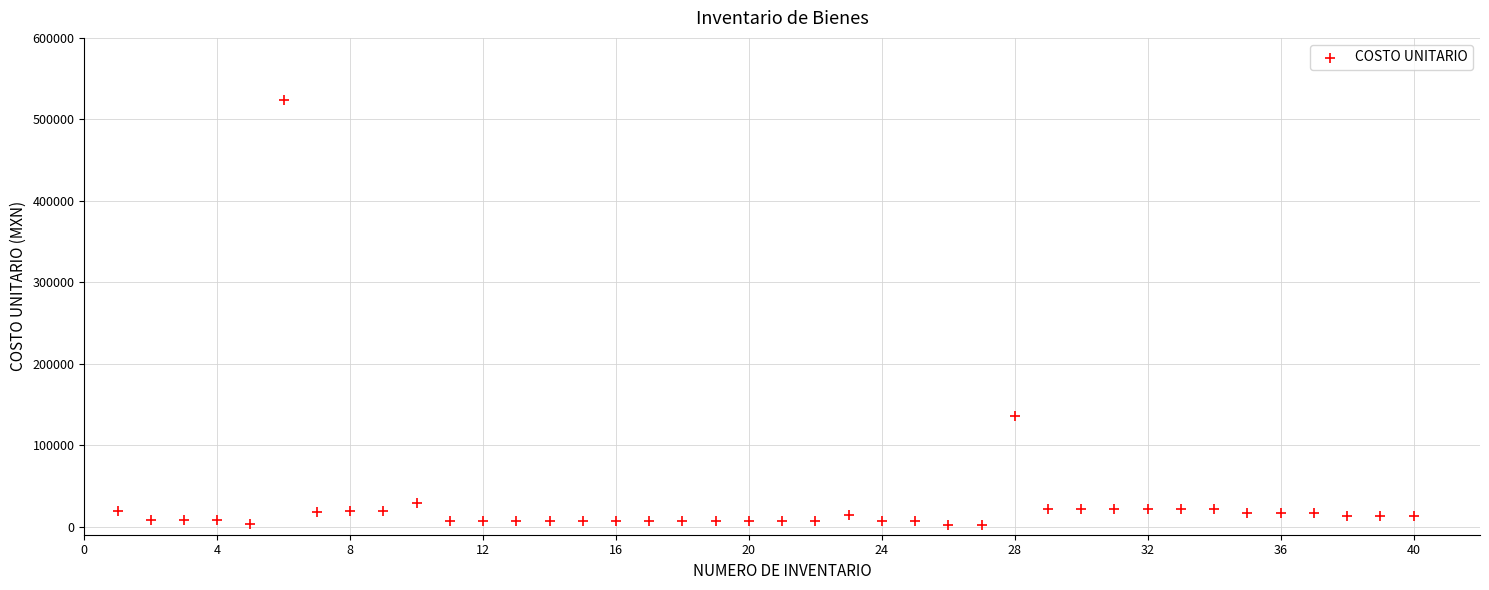

What Y value in the scatter plot is closest to 262586?

135747.7